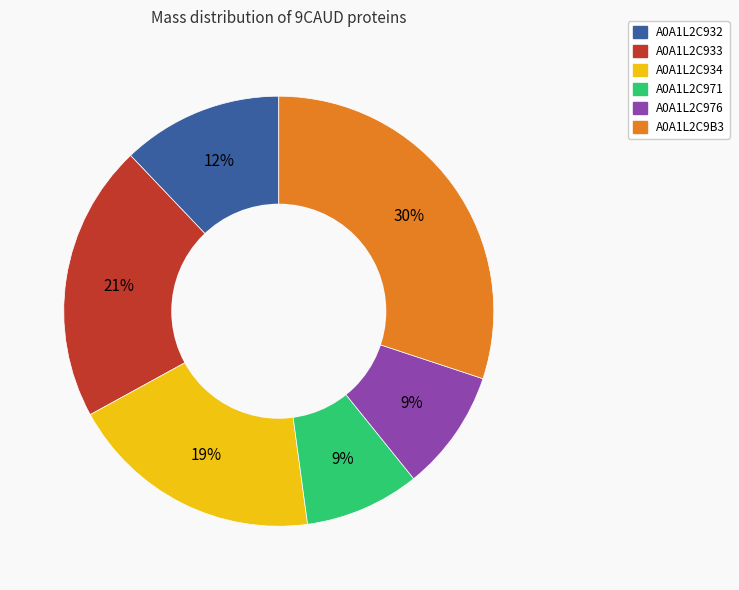

Combined, do A0A1L2C933 and A0A1L2C9B3 account for over 50%?

Yes